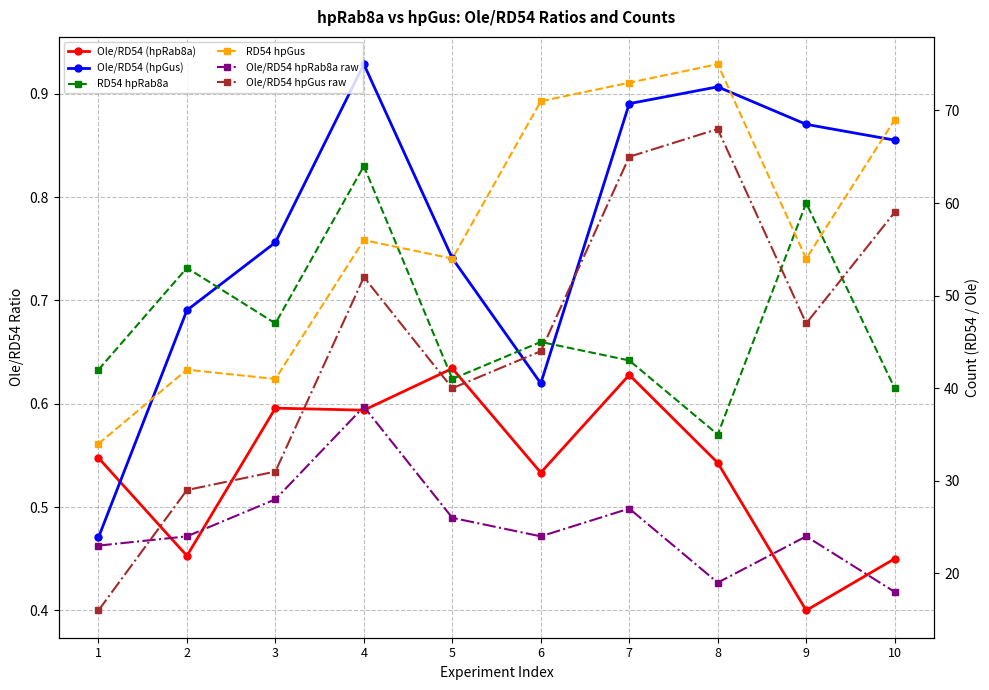

Read the Ole/RD54 (hpRab8a) value at 3.

0.6